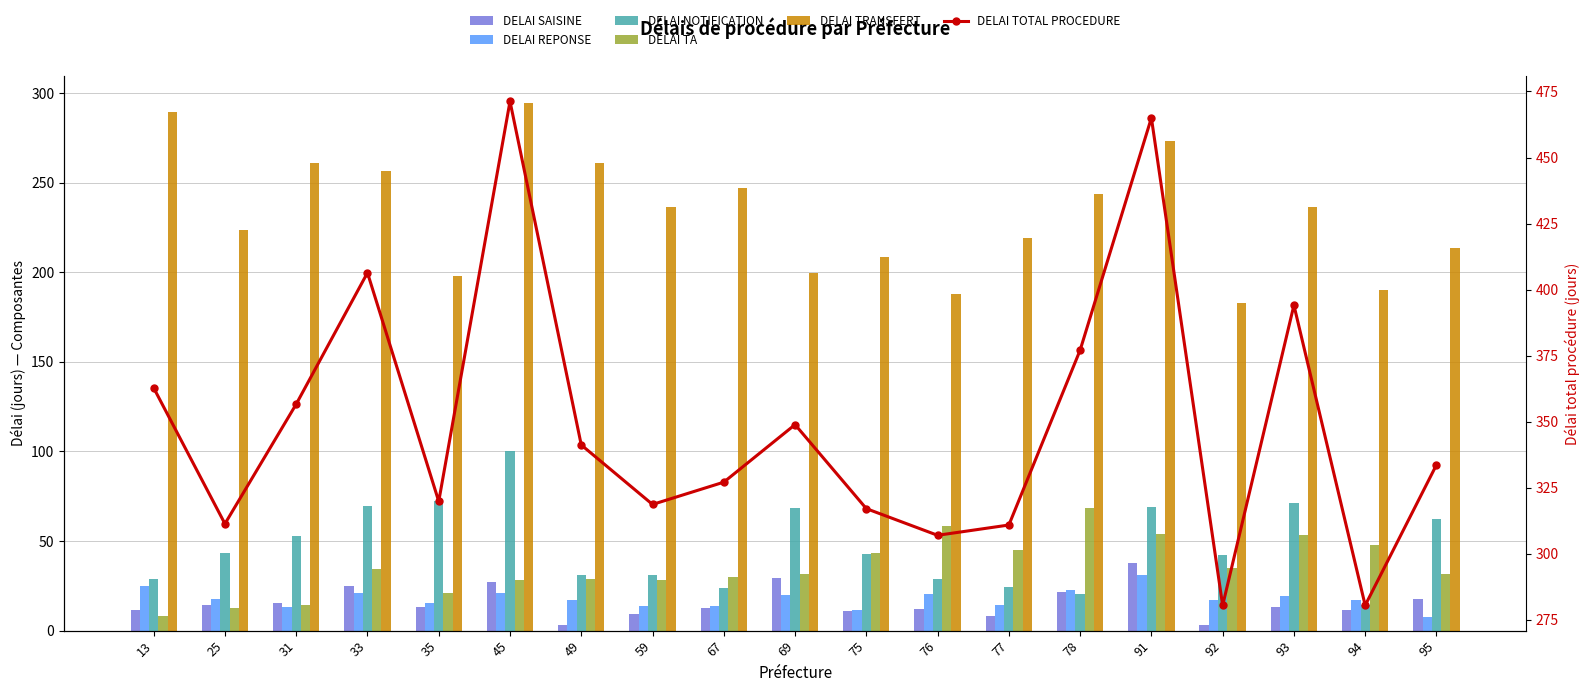

Is it true that DELAI SAISINE equals 24.8 at 33?

True